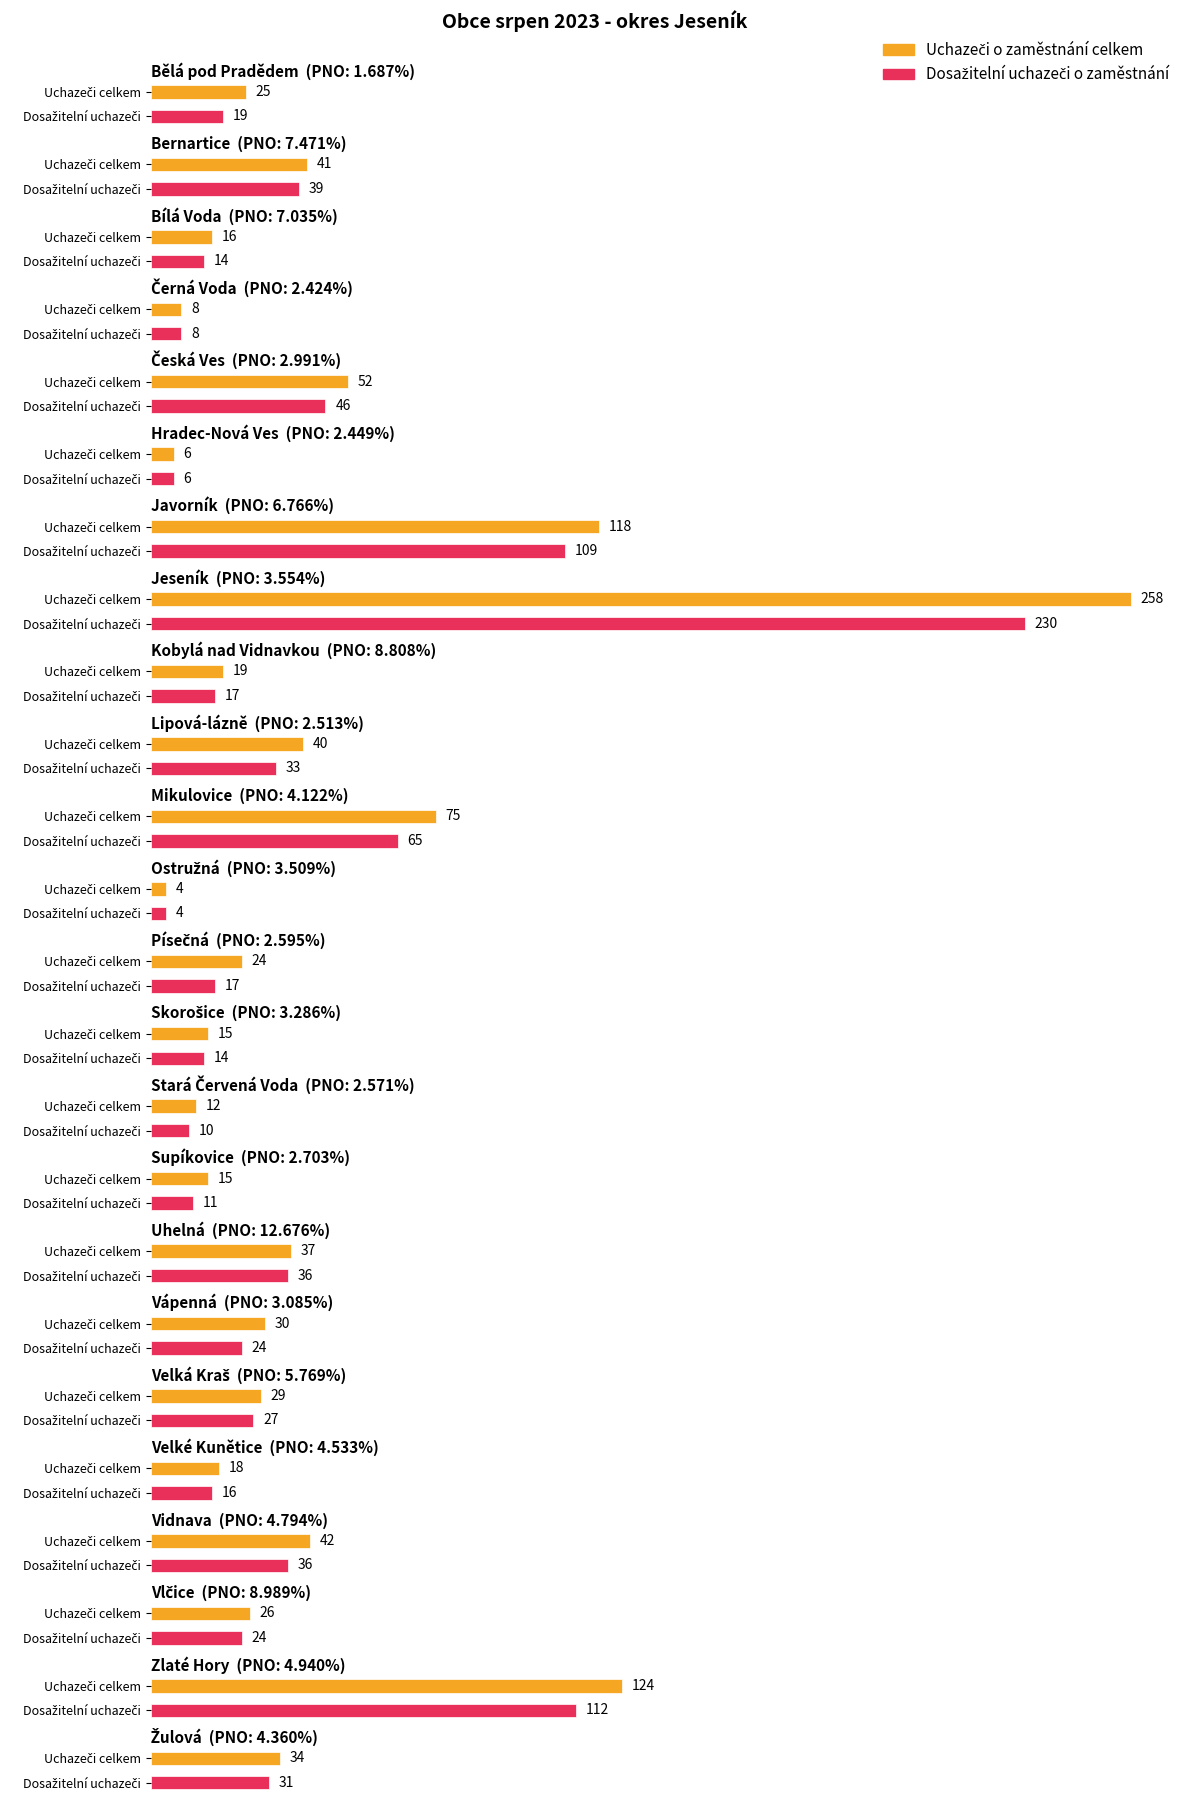

True or false: Podíl nezam. na obyvatelstvu (PNO) v % has a value of 2.4 at Hradec-Nová Ves.

True